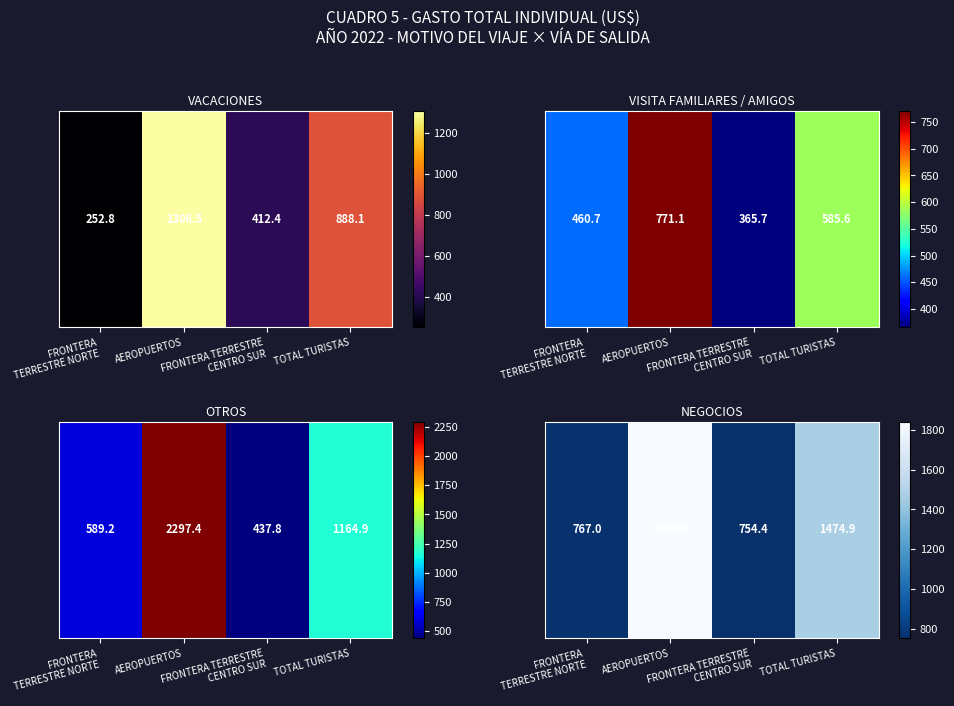

What is the smallest value displayed?

754.4